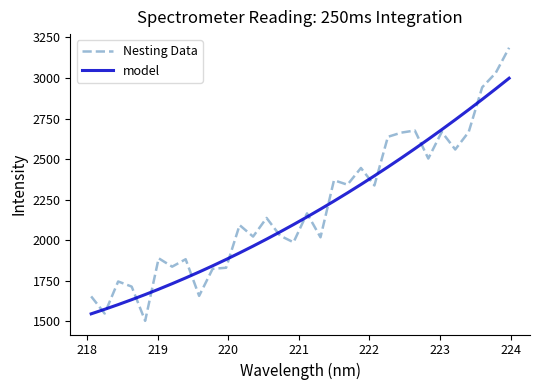

Which series has the largest range (max minus min)?

Nesting Data